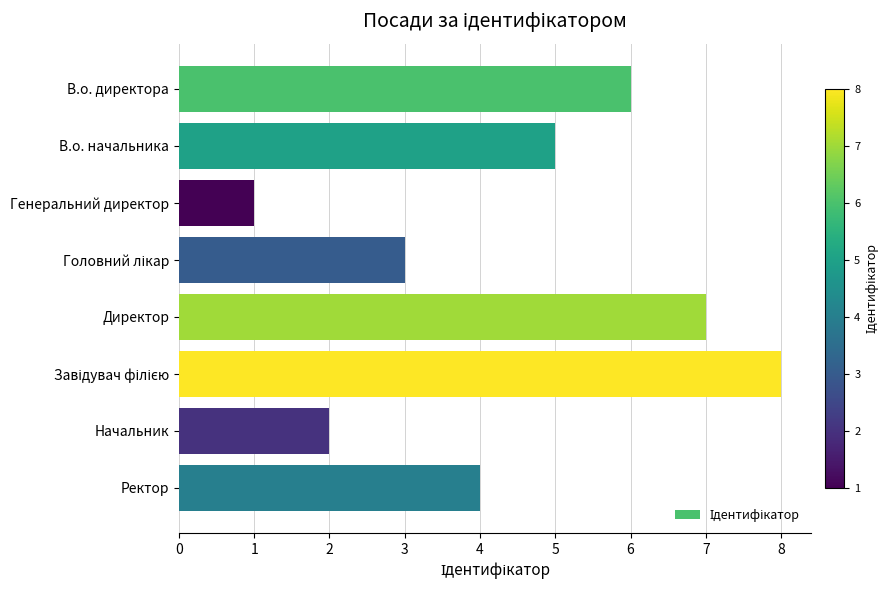

Between Директор and В.о. директора, which is larger?

Директор